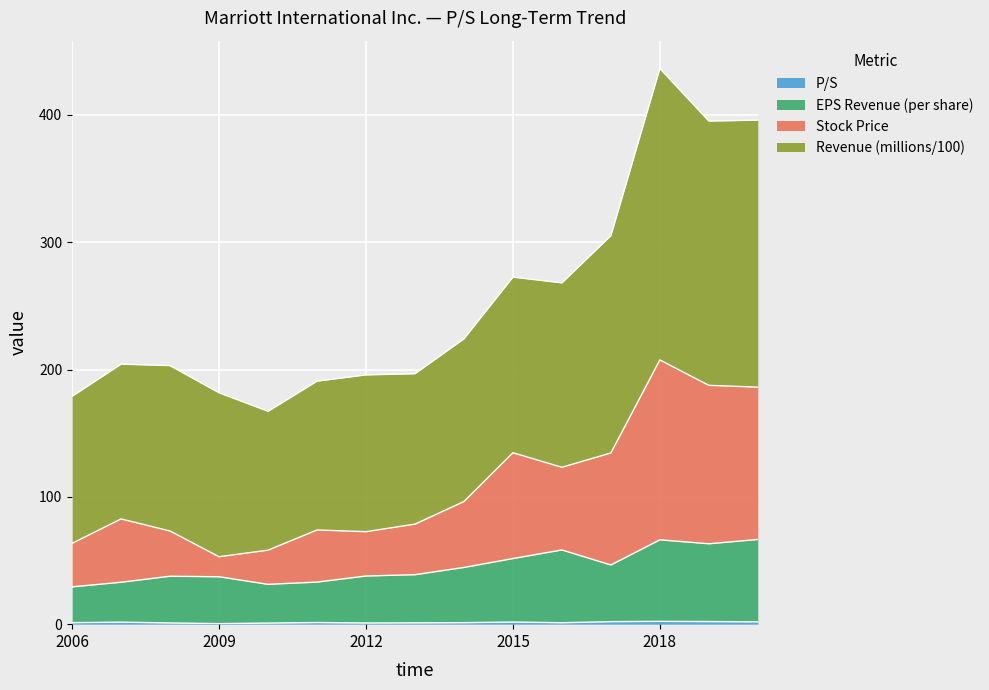

At which category is the sum across all series the highest?

2018